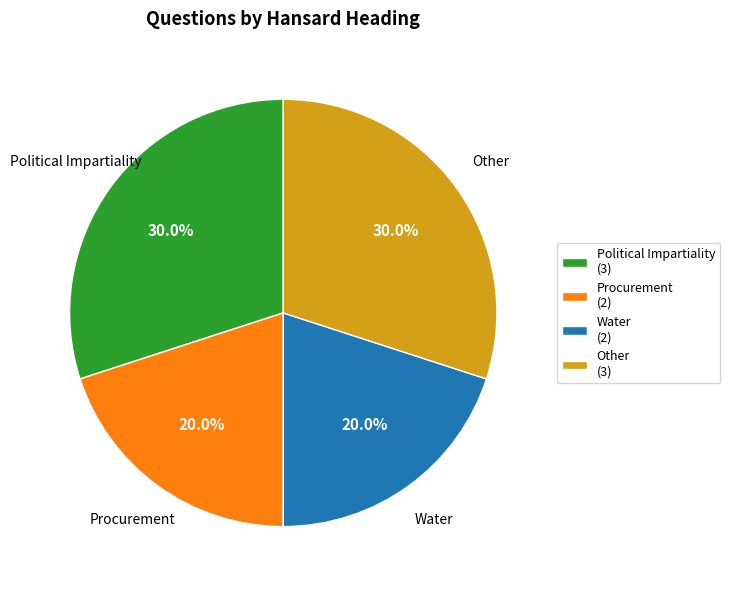

To the nearest percent, what is the average slice percentage?

25%